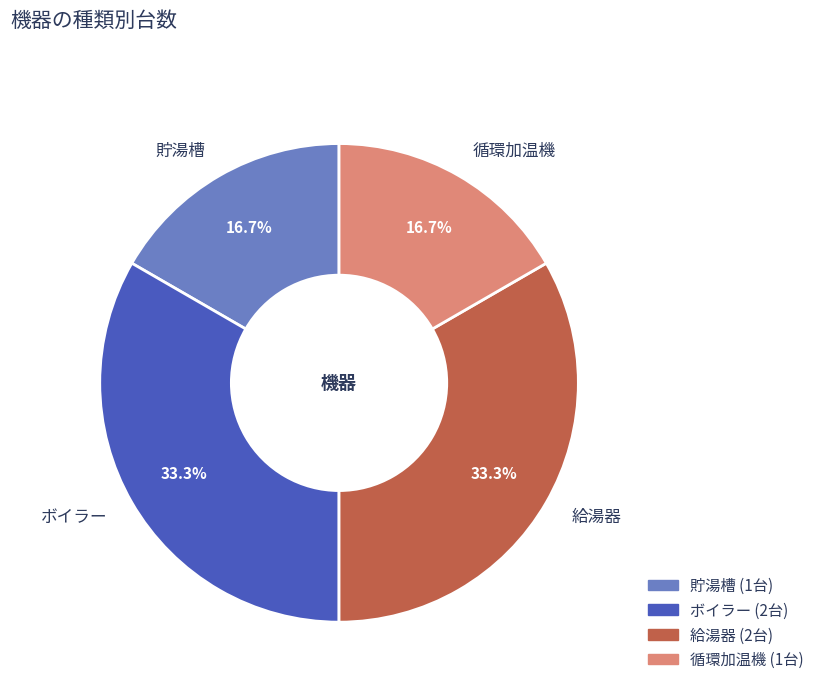

Combined, what portion of the pie is 循環加温機 and ボイラー?

50.0%